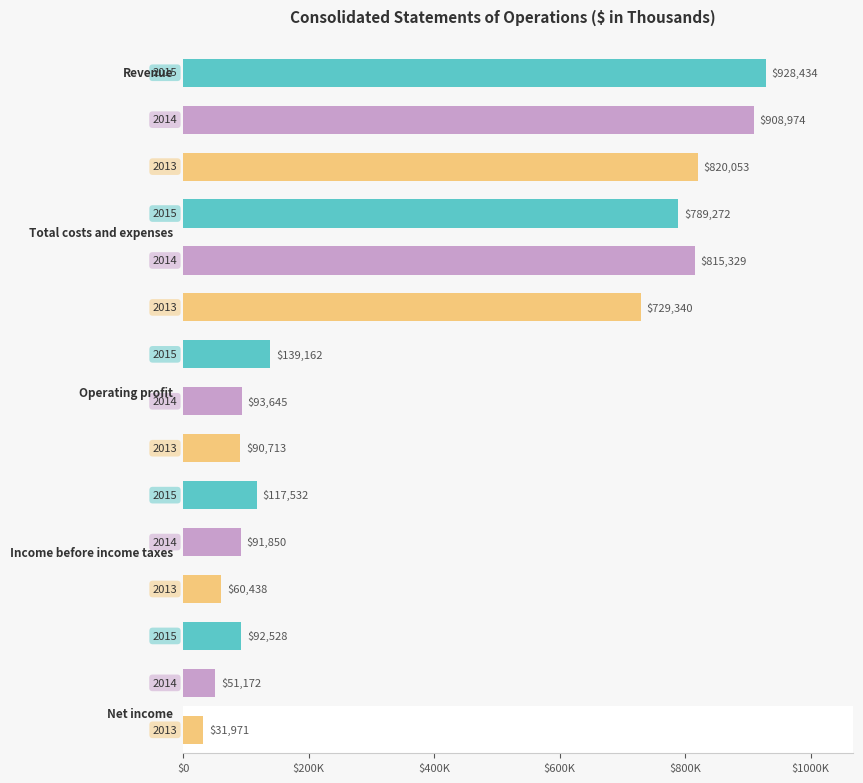

What is the sum of all Dec. 31, 2014 values?

1960970